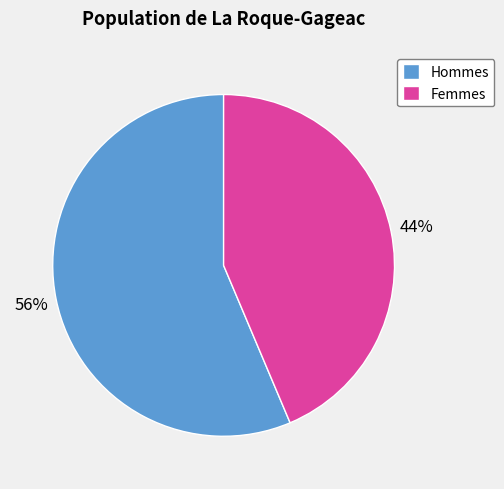

To the nearest percent, what percentage of the pie is Femmes?

44%